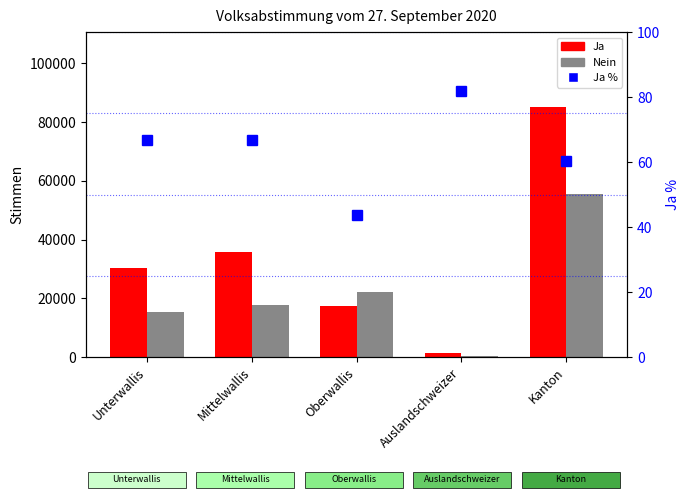

What is the label of the 5th bar from the right?

Unterwallis